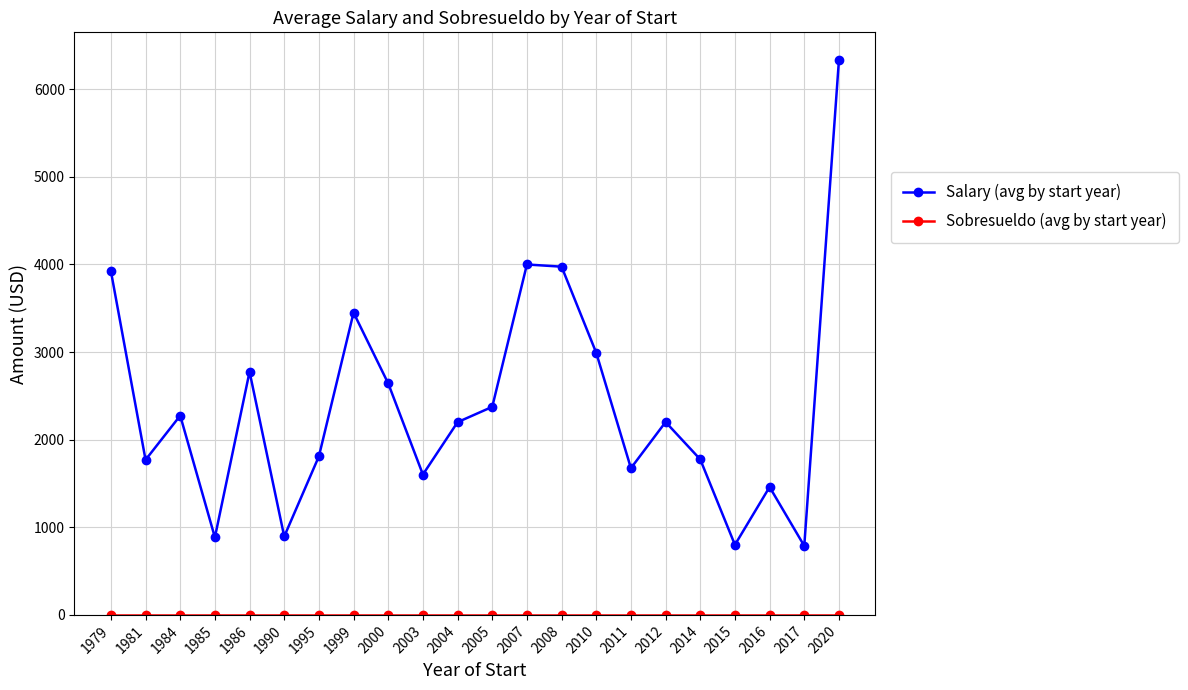

Between 1981 and 2017, which series saw the biggest shift?

Salary (avg by start year)